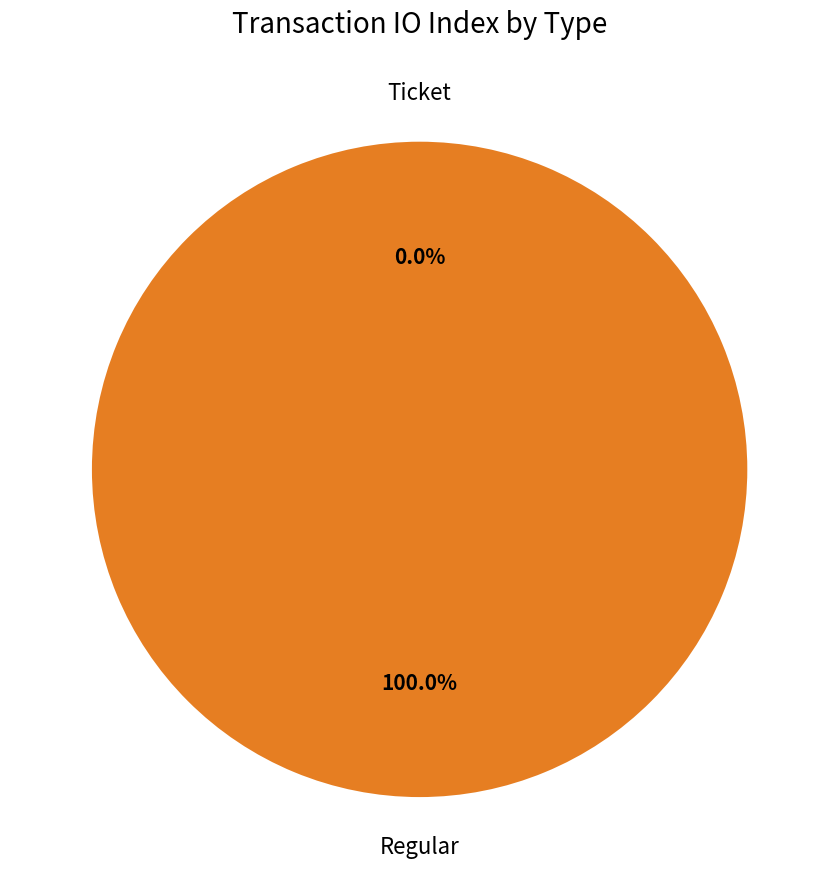

True or false: Ticket accounts for 14% of the total.

False